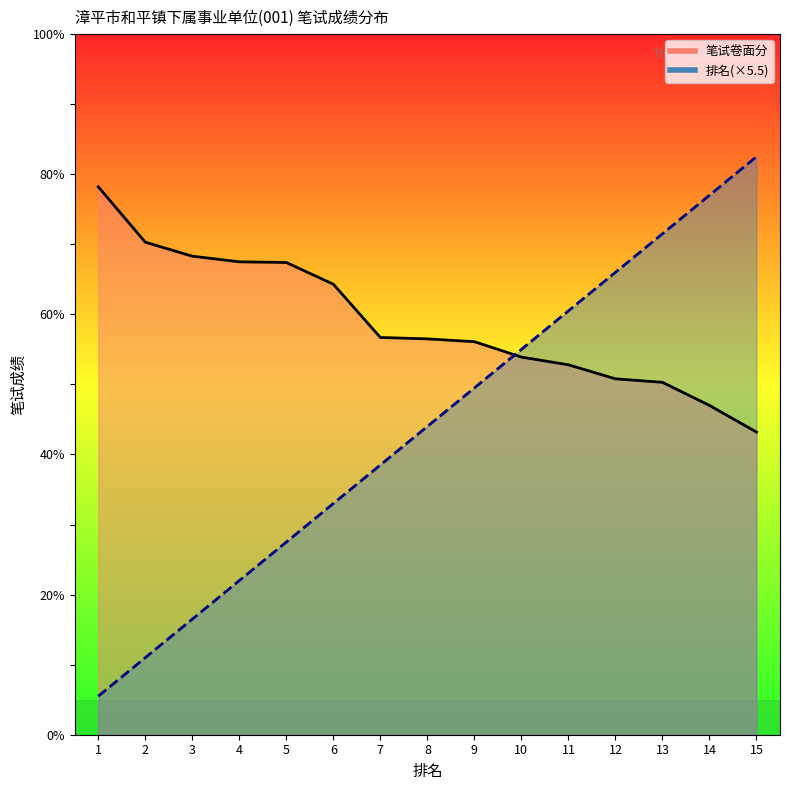

Which series has the largest range (max minus min)?

排名